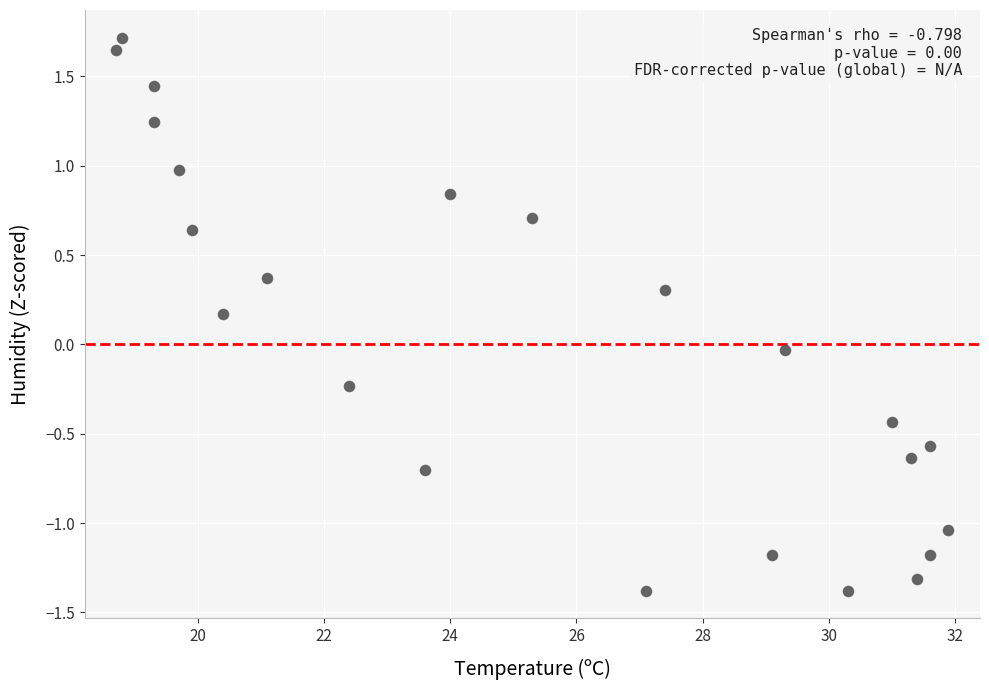

What is the range of Y values (max minus min)?

3.1